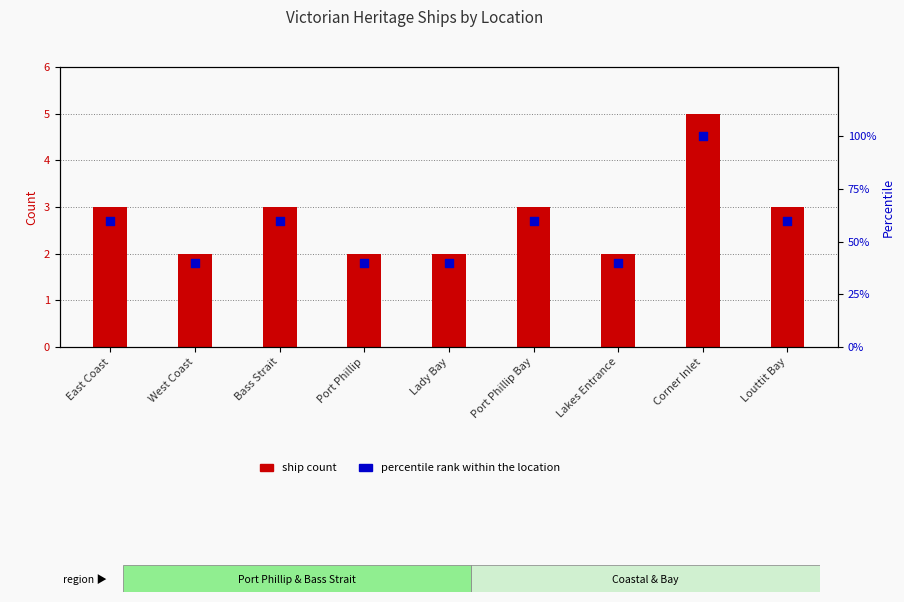

Which series has the largest total across all categories?

percentile rank within the location